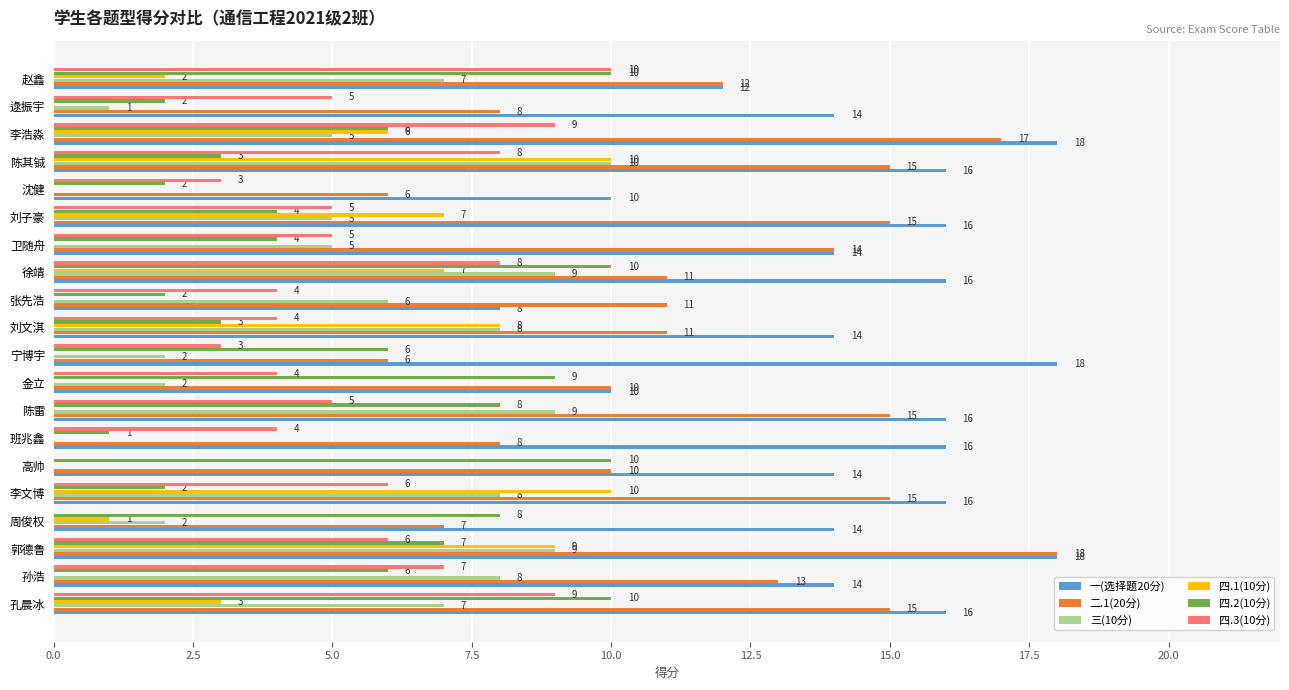

How many data points does each series have?

20